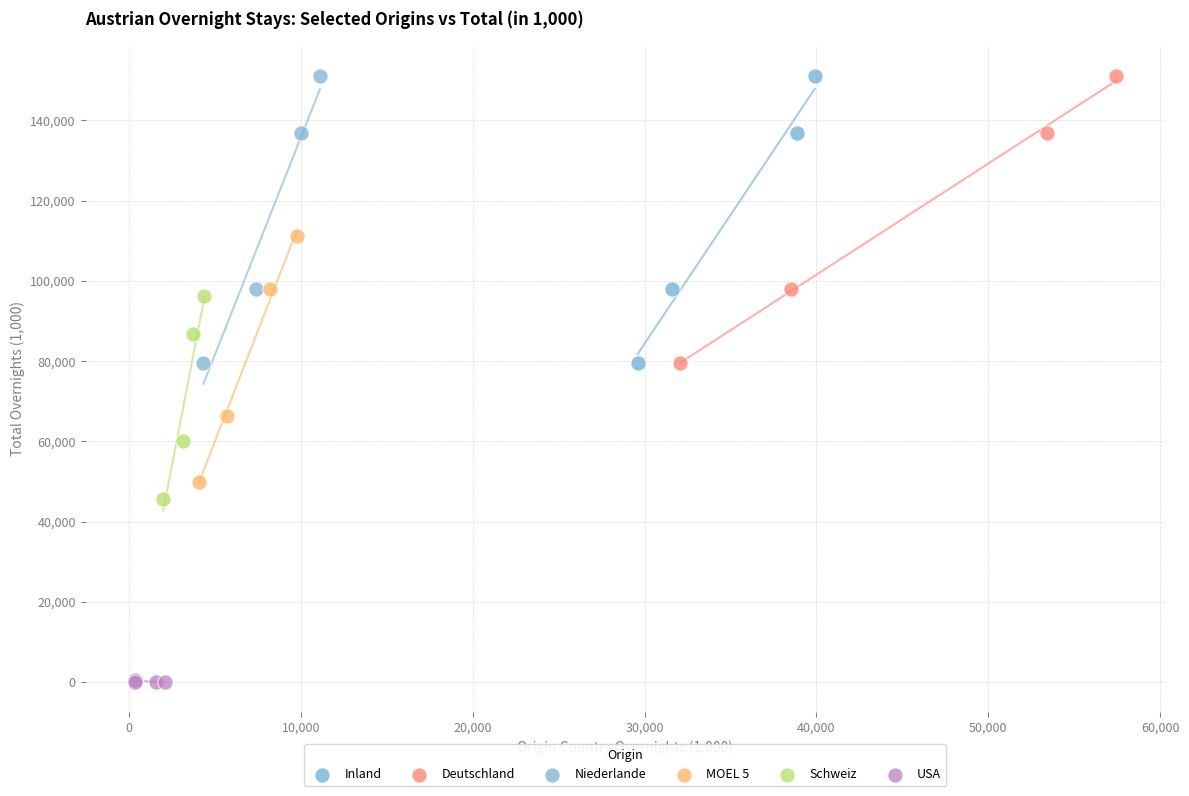

Which series reaches the minimum Y coordinate?

USA